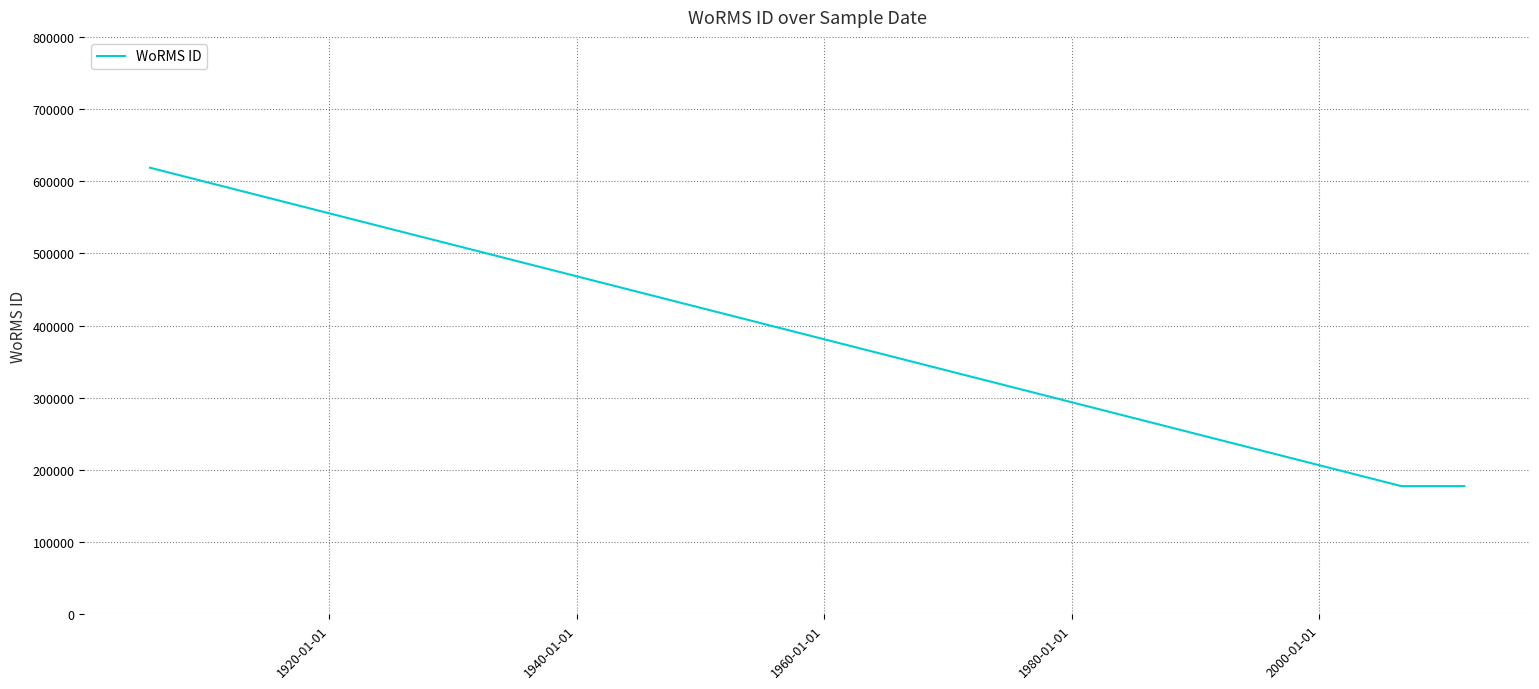

Which has a higher value, 1920-01-01 or 1940-01-01?

1920-01-01